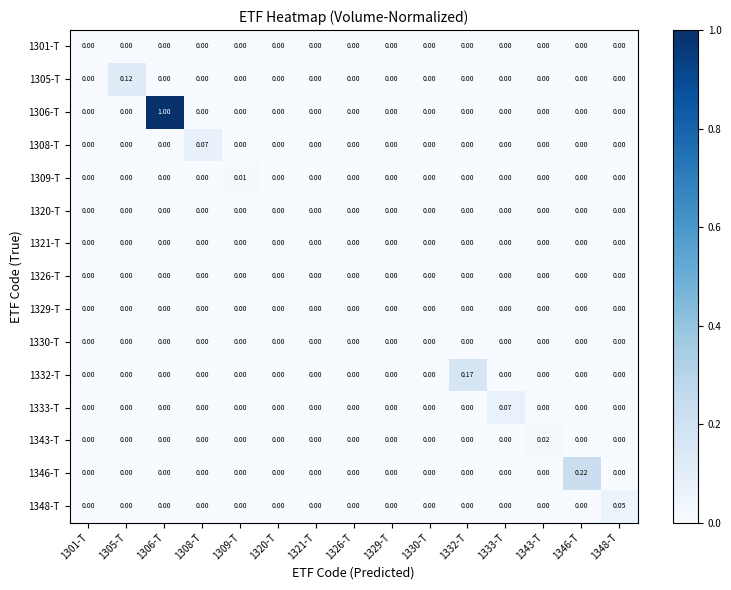

Count the number of data series in this chart.

15